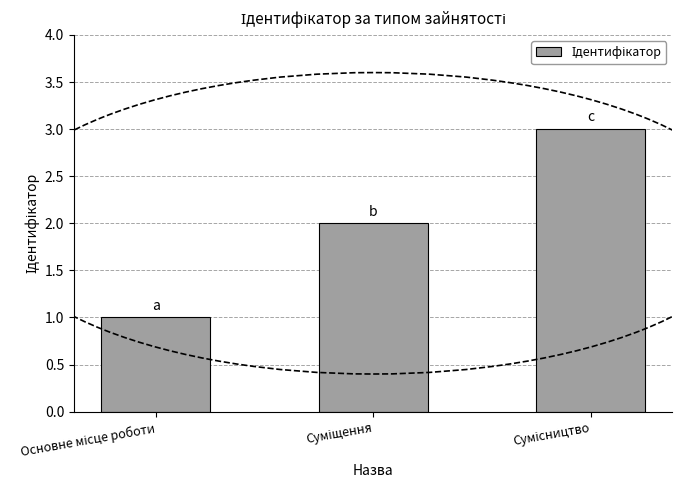

What is the maximum value shown in the chart?

3